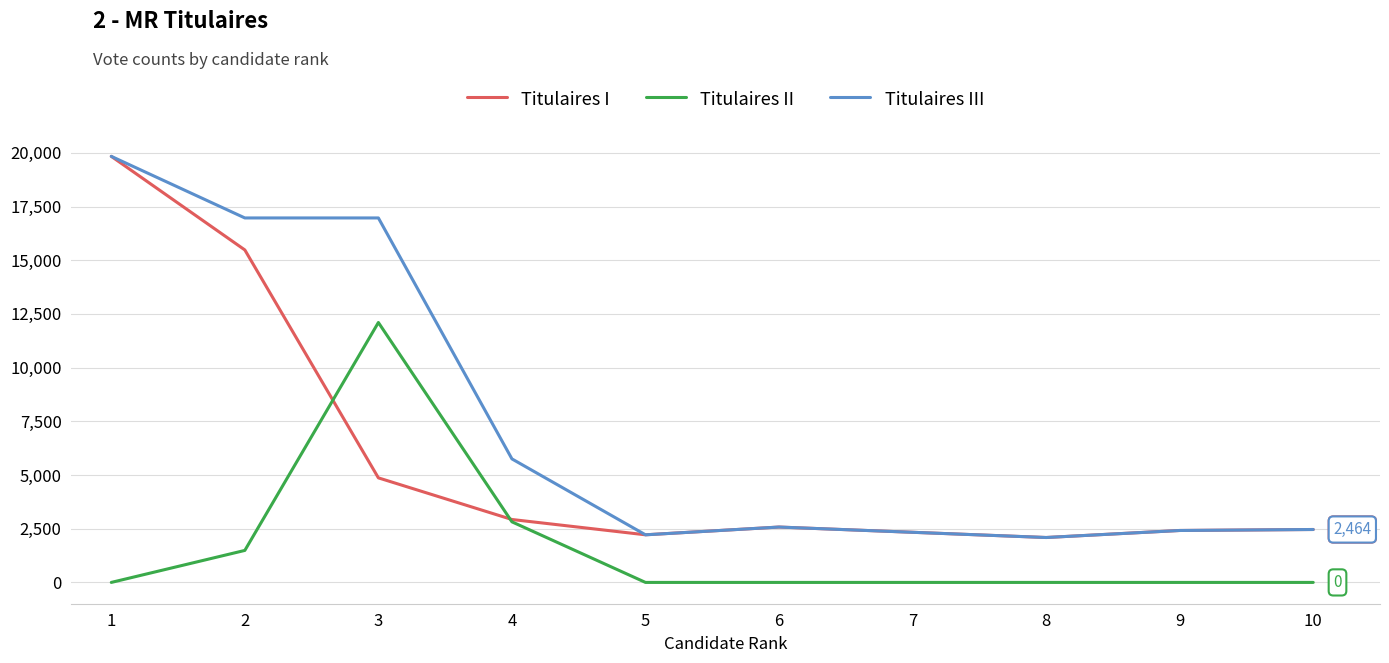

What is the maximum value shown in the chart?

19838